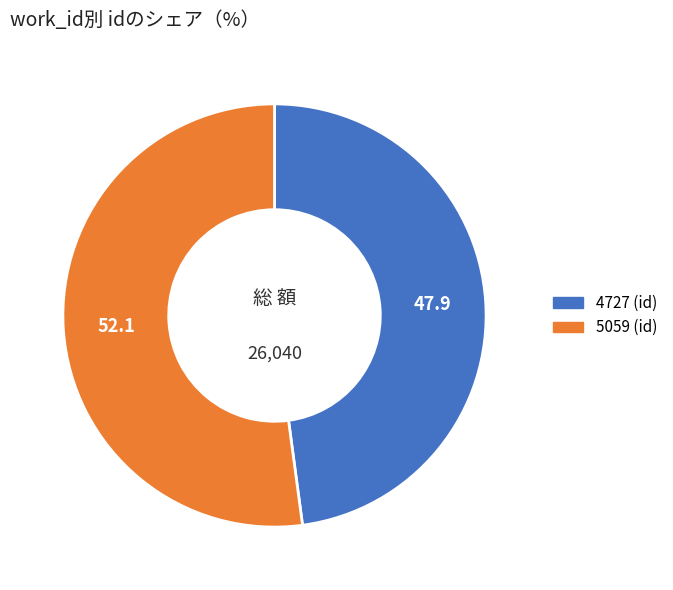

True or false: 4727 accounts for 41% of the total.

False